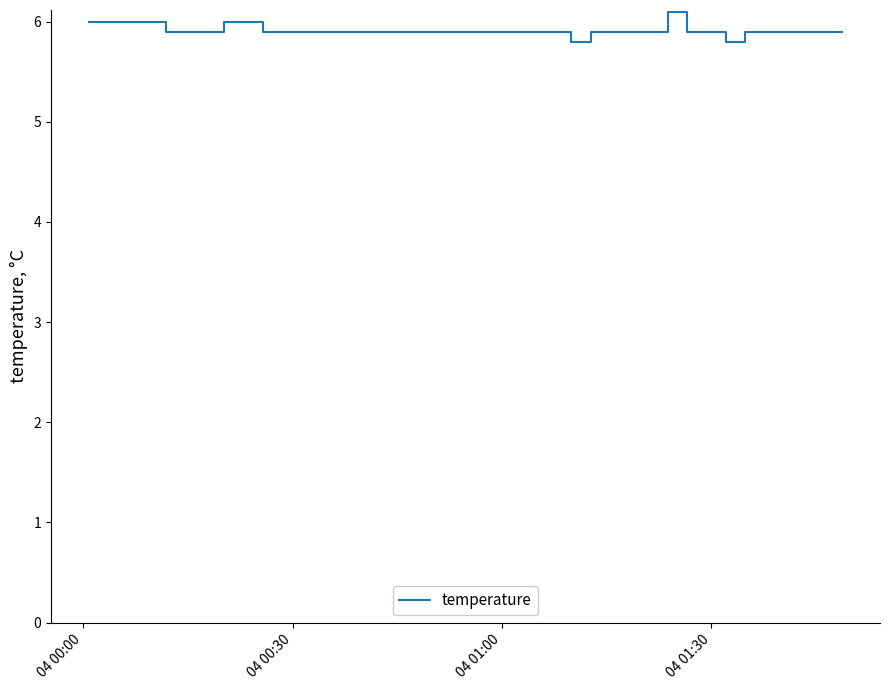

What is the smallest value displayed?

5.8